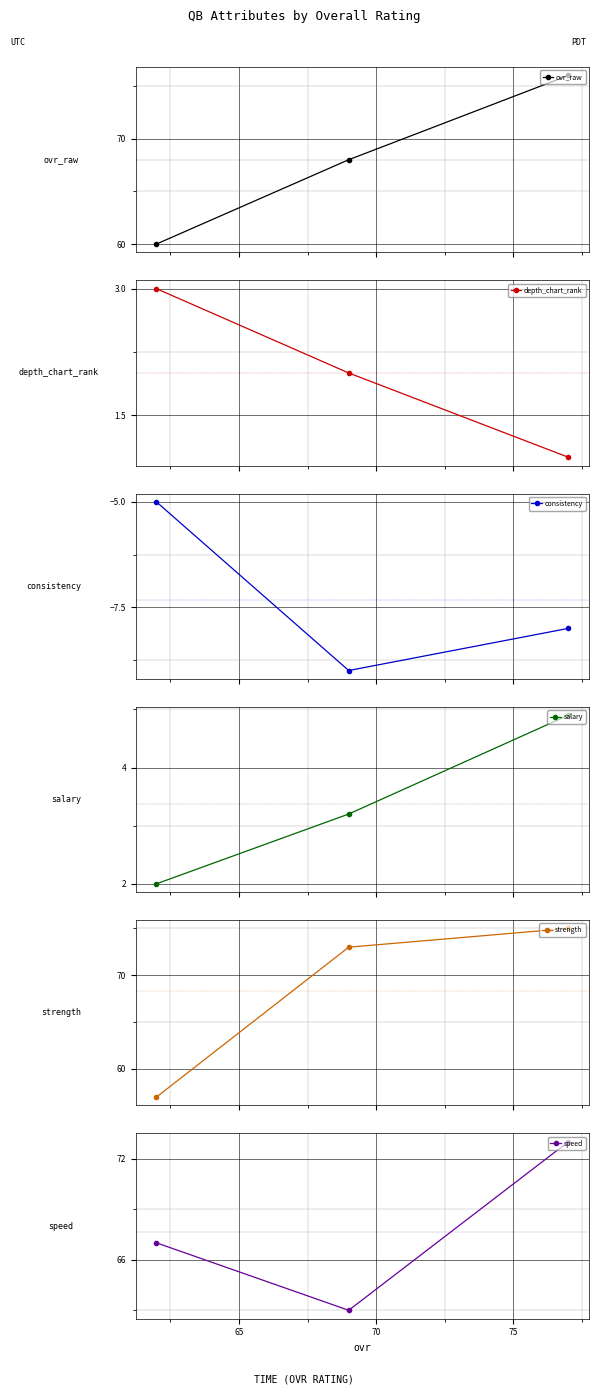

Reading left to right, what are all the values shown in this chart?

ovr_raw: 60.0	68.0	76.0
depth_chart_rank: 3.0	2.0	1.0
consistency: -5.0	-9.0	-8.0
salary: 2.0	3.2	4.9
strength: 57.0	73.0	75.0
speed: 67.0	63.0	73.0